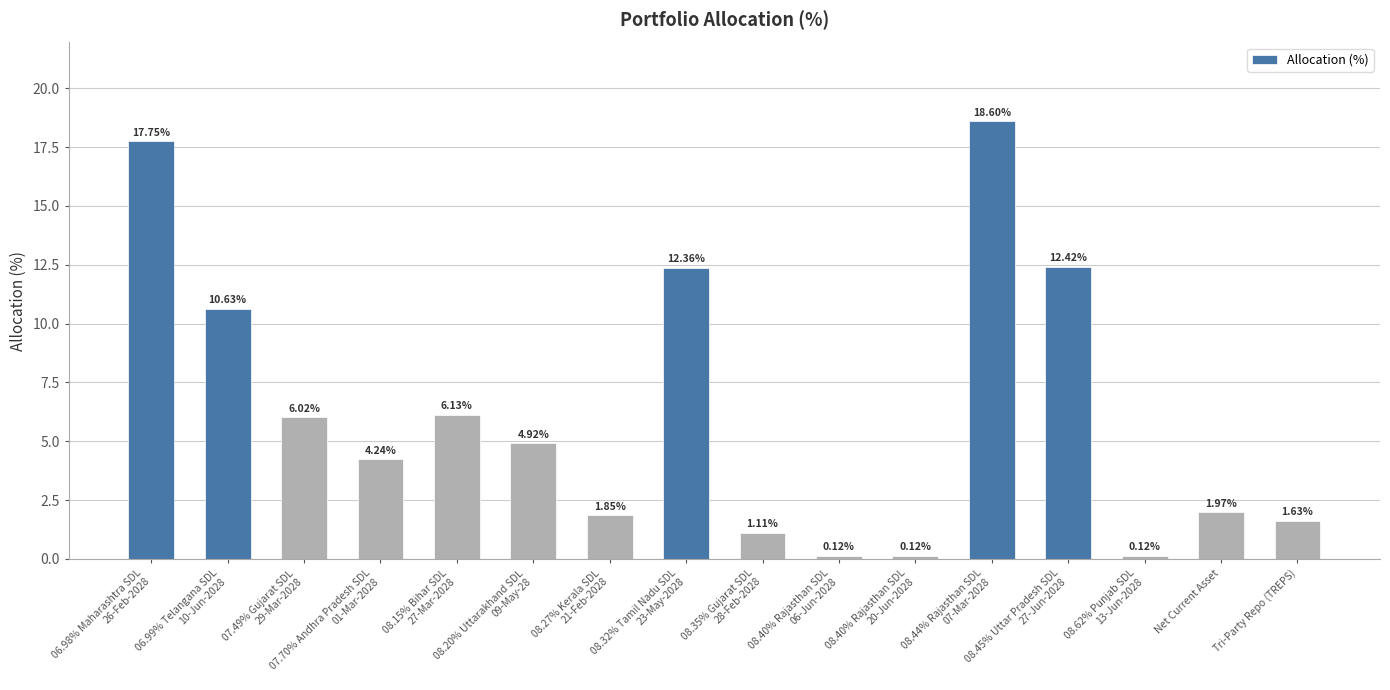

What is the label of the 7th bar from the right?

08.40% Rajasthan SDL
06-Jun-2028